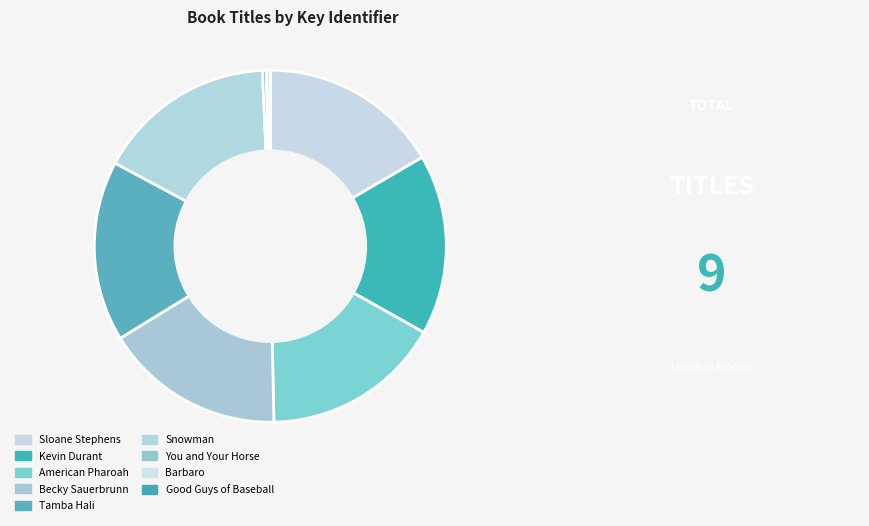

Which has a higher value, Barbaro or Good Guys of Baseball?

Barbaro